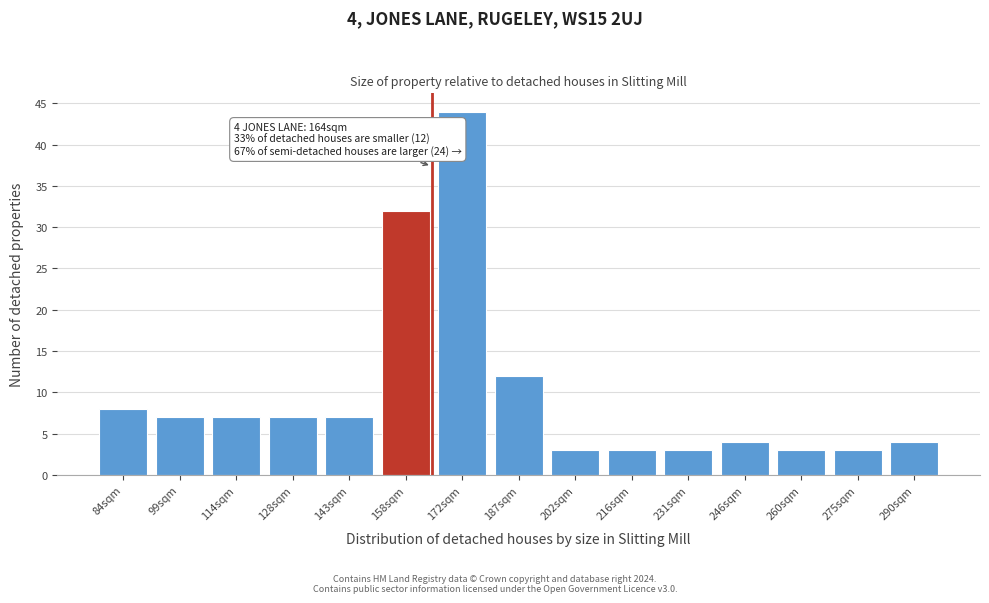

Reading left to right, list all the values displayed in this chart.

84sqm=8	99sqm=7	114sqm=7	128sqm=7	143sqm=7	158sqm=32	172sqm=44	187sqm=12	202sqm=3	216sqm=3	231sqm=3	246sqm=4	260sqm=3	275sqm=3	290sqm=4